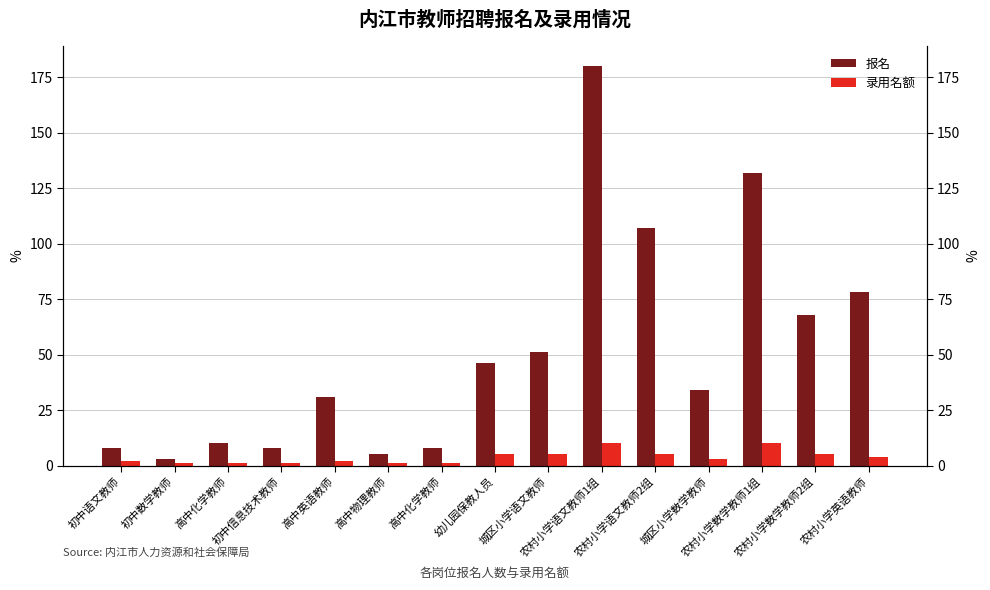

Does the chart contain any negative values?

No